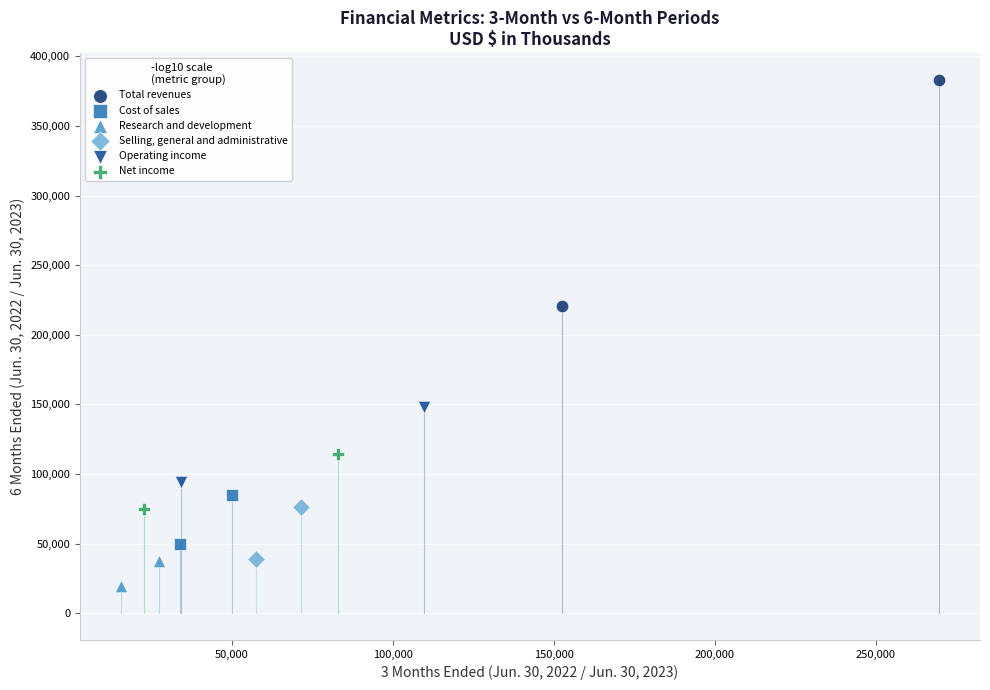

Which series has the widest spread of Y values?

Total revenues